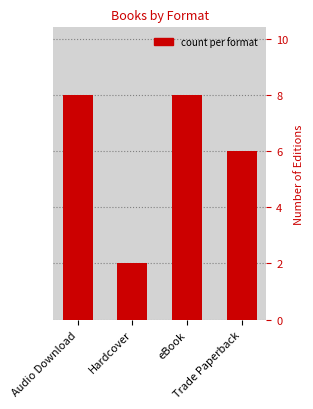

The chart shows a value of 14 at Audio Download. True or false?

False